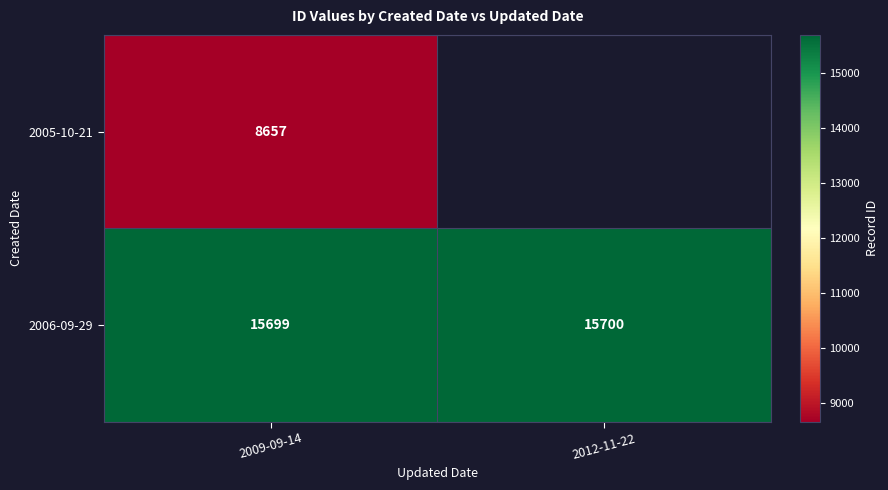

Rank the categories by 2006-09-29 value from lowest to highest.

2009-09-14, 2012-11-22